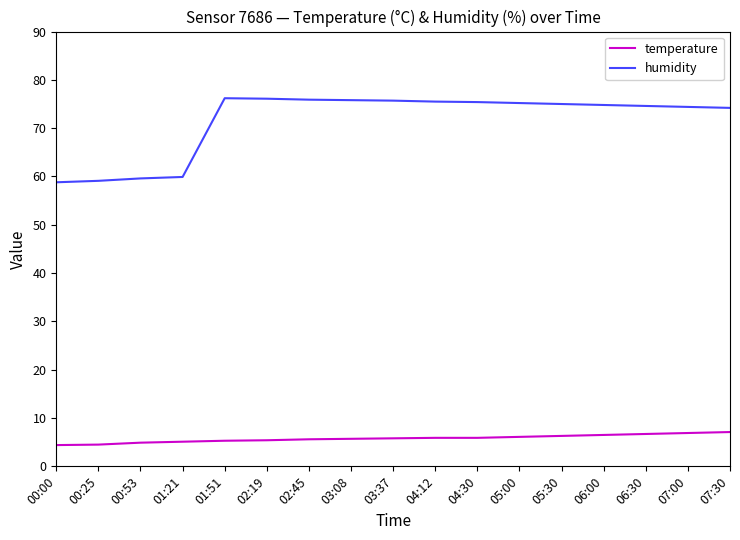

Is it true that temperature equals 1.8 at 02:19?

False